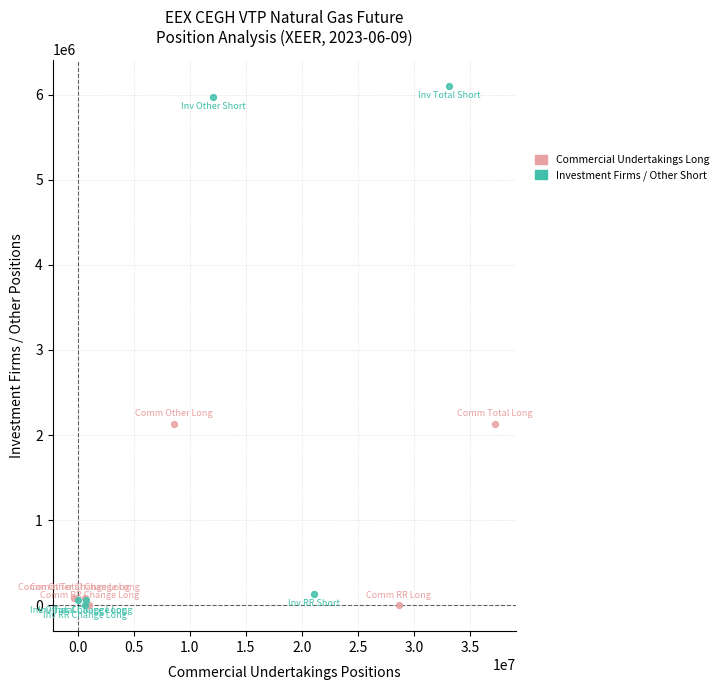

Which series contains the highest Y value?

Investment Firms / Other Short